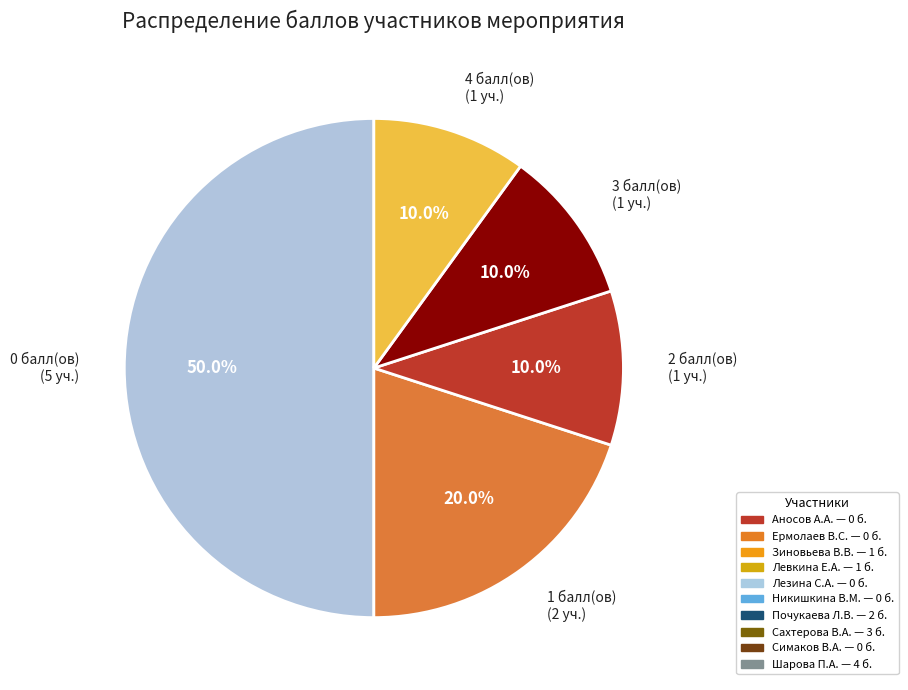

What percentage do 3 балл(ов) (1 уч.) and 0 балл(ов) (5 уч.) together represent?

60.0%